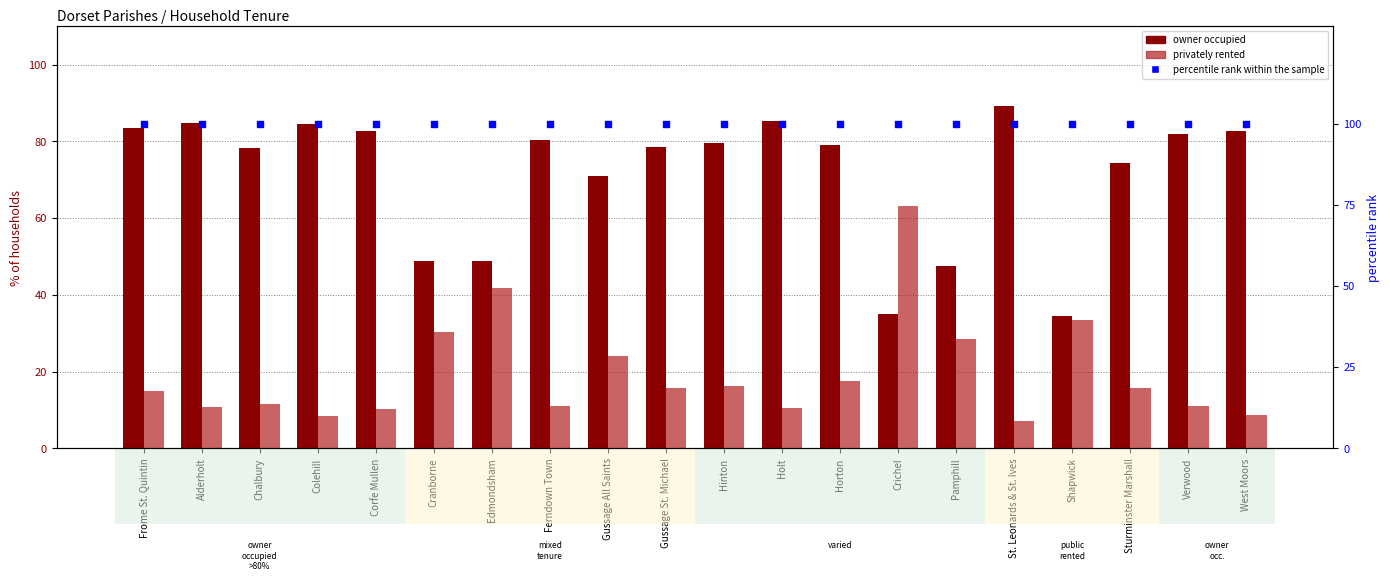

At how many categories does at least one series exceed 75?

20